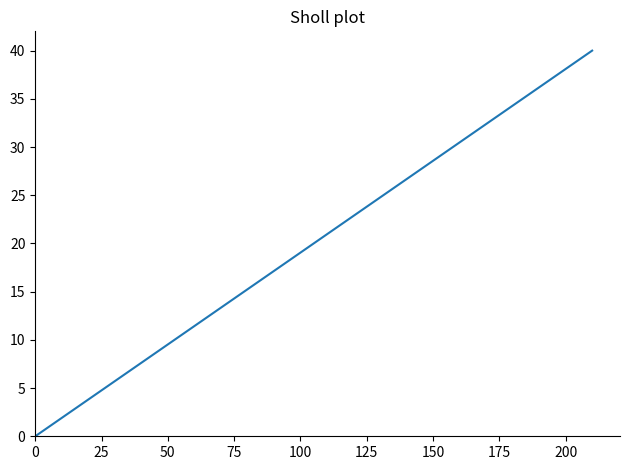

What is the greatest value displayed?

40.0